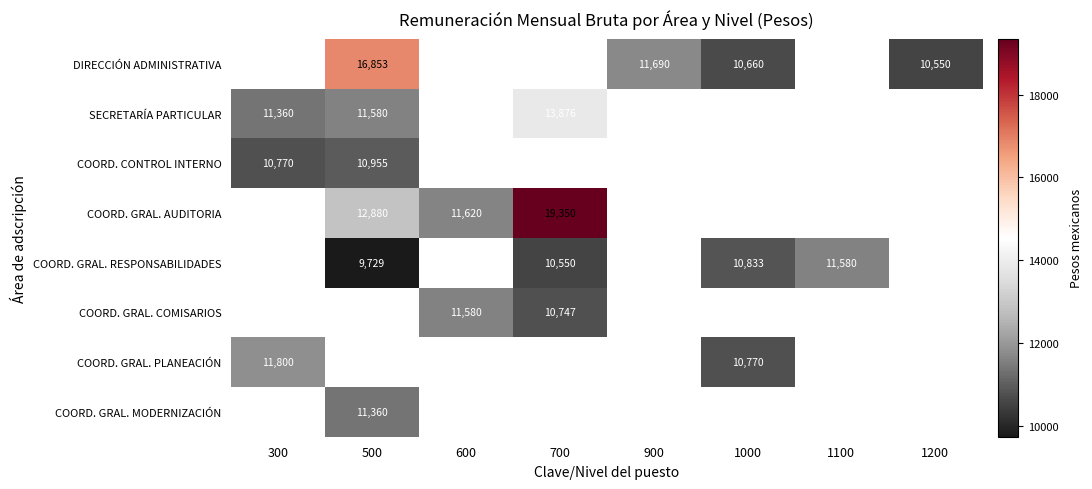

The value of COORD. GRAL. PLANEACIÓN at 1000 is 10770.0. True or false?

True